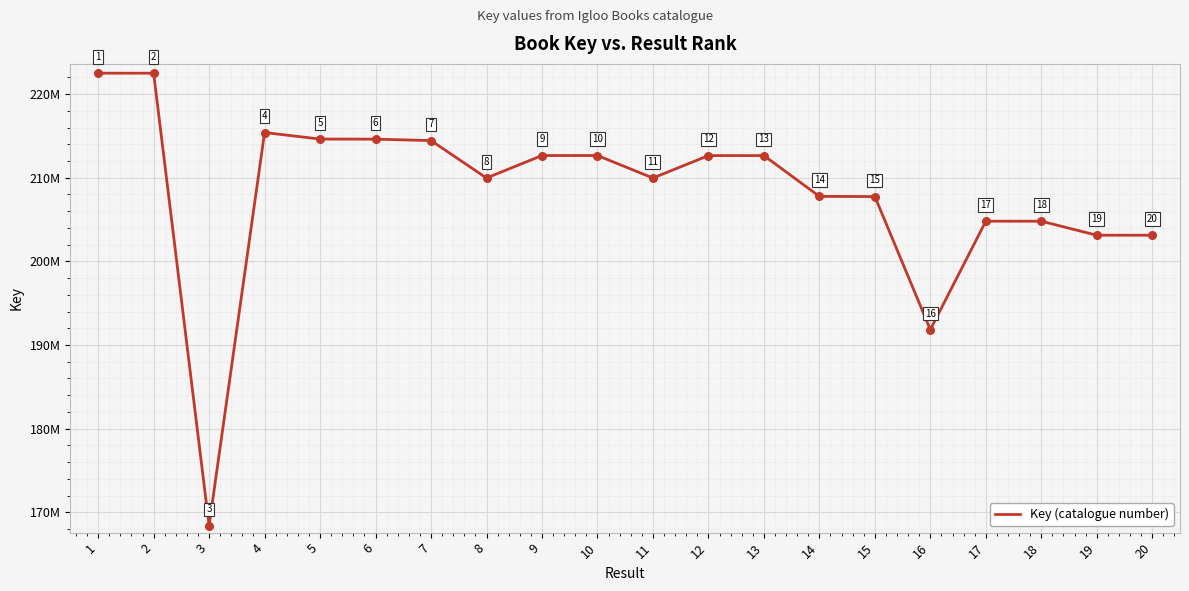

What is the change in value from 4 to 12?

-2756805